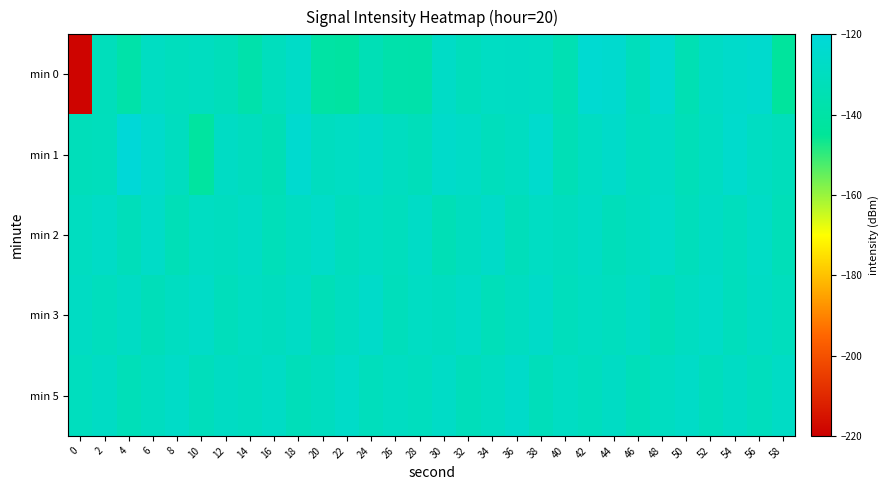

Between 24 and 52, which series saw the biggest shift?

min 0